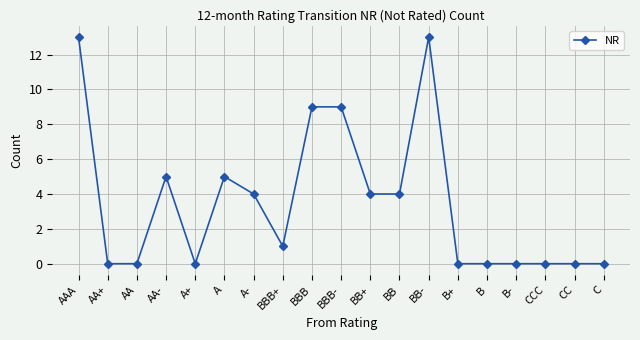

Reading left to right, list all the values displayed in this chart.

AAA=13	AA+=0	AA=0	AA-=5	A+=0	A=5	A-=4	BBB+=1	BBB=9	BBB-=9	BB+=4	BB=4	BB-=13	B+=0	B=0	B-=0	CCC=0	CC=0	C=0